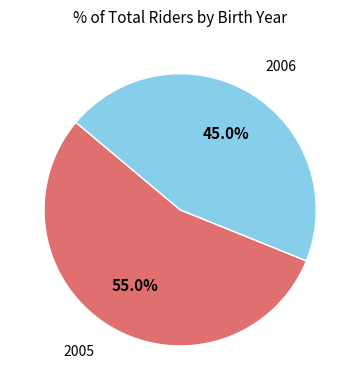

How many slices are in this pie chart?

2